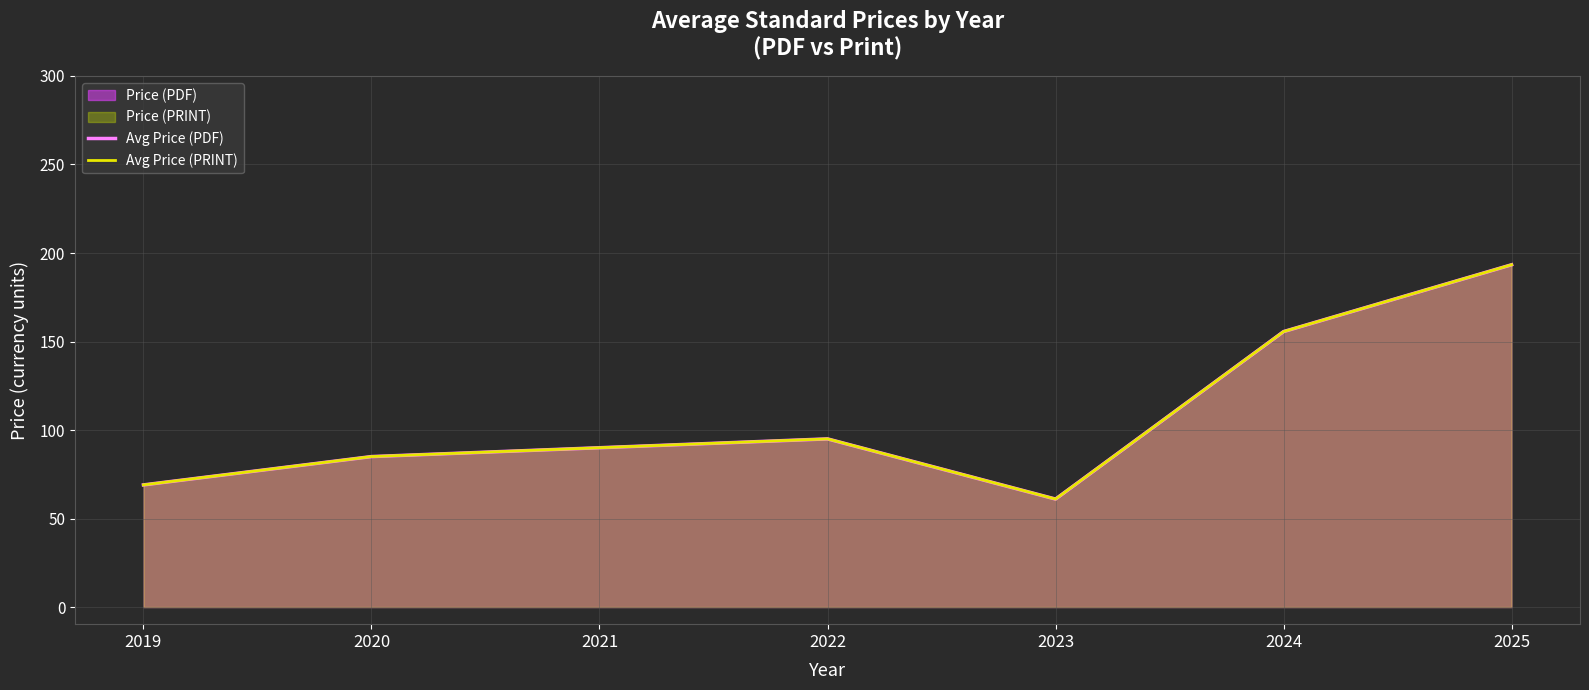

Between 2020 and 2024, which is larger?

2024